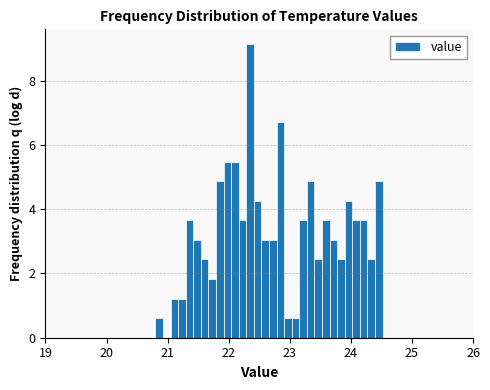

Around what value on the x-axis is the tallest bar? Give the approximate position of its centre, as read against the axis.

22.4